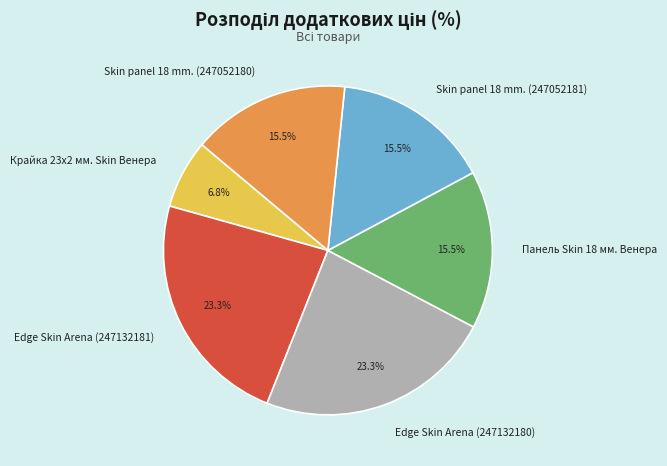

Which category has the smallest portion of the pie?

Крайка 23x2 мм. Skin Венера